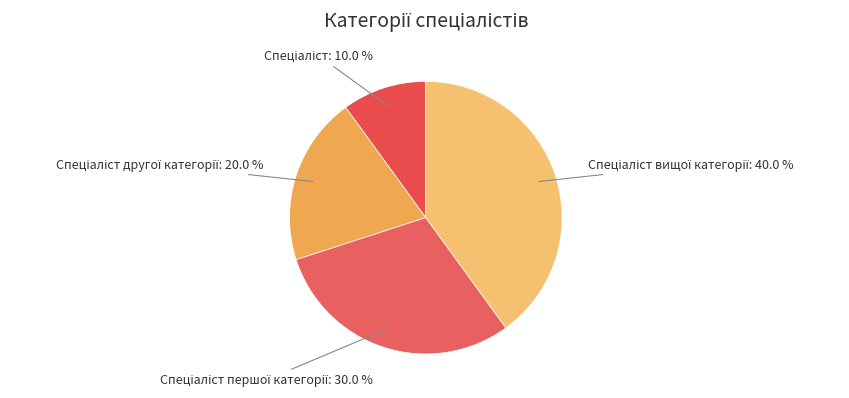

Does any single category account for the majority?

No